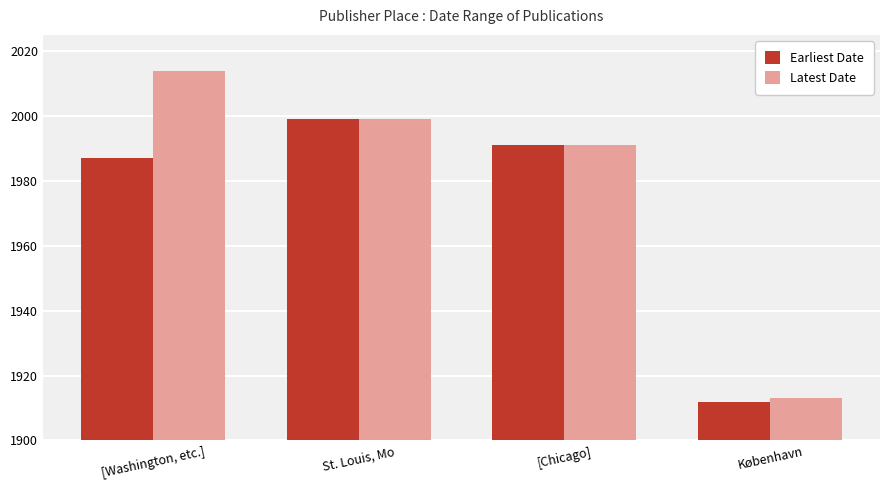

Reading left to right, list all the values displayed in this chart.

Earliest Date: [Washington, etc.]=1987	St. Louis, Mo=1999	[Chicago]=1991	København=1912
Latest Date: [Washington, etc.]=2014	St. Louis, Mo=1999	[Chicago]=1991	København=1913